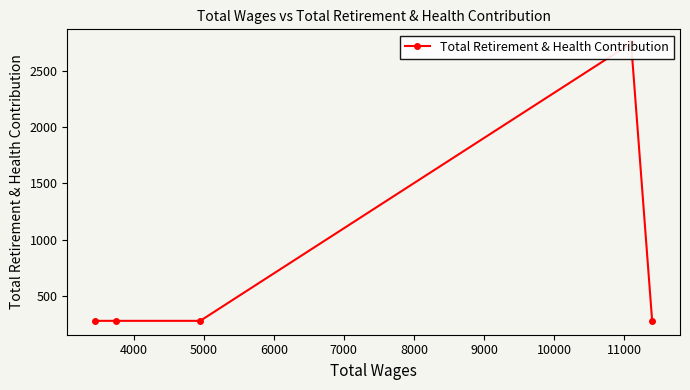

Does the chart display data point markers on the line(s)?

Yes